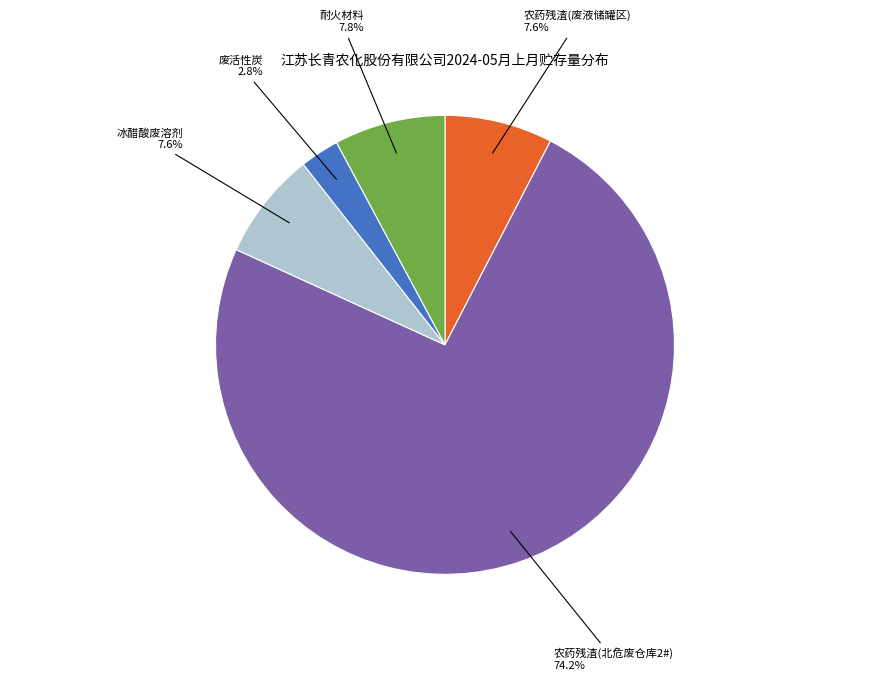

To the nearest percent, what is the difference between the 耐火材料 and 废活性炭 slice percentages?

5%